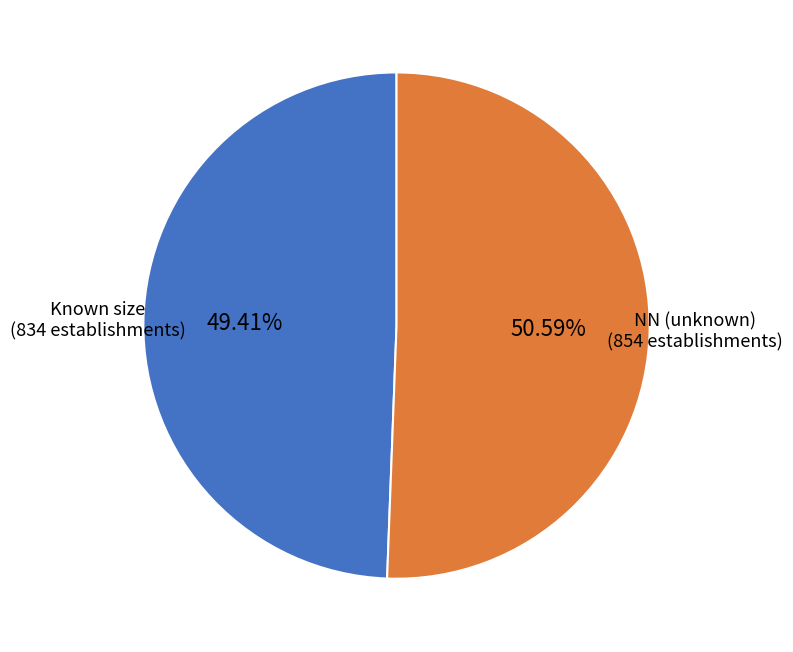

To the nearest percent, what is the difference between the largest and smallest slice percentages?

1%